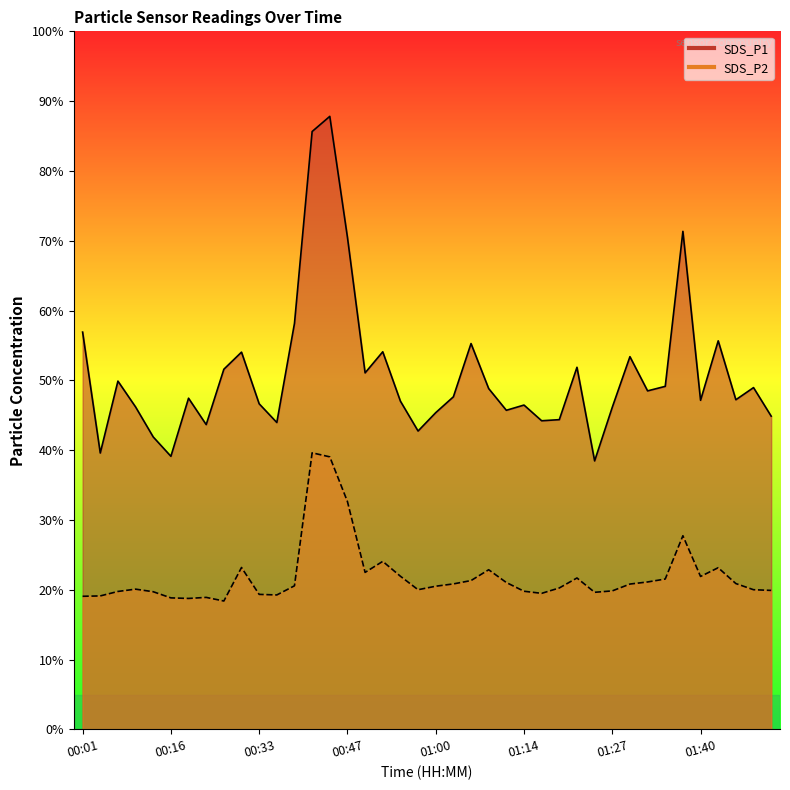

How many categories are shown in the chart?

40